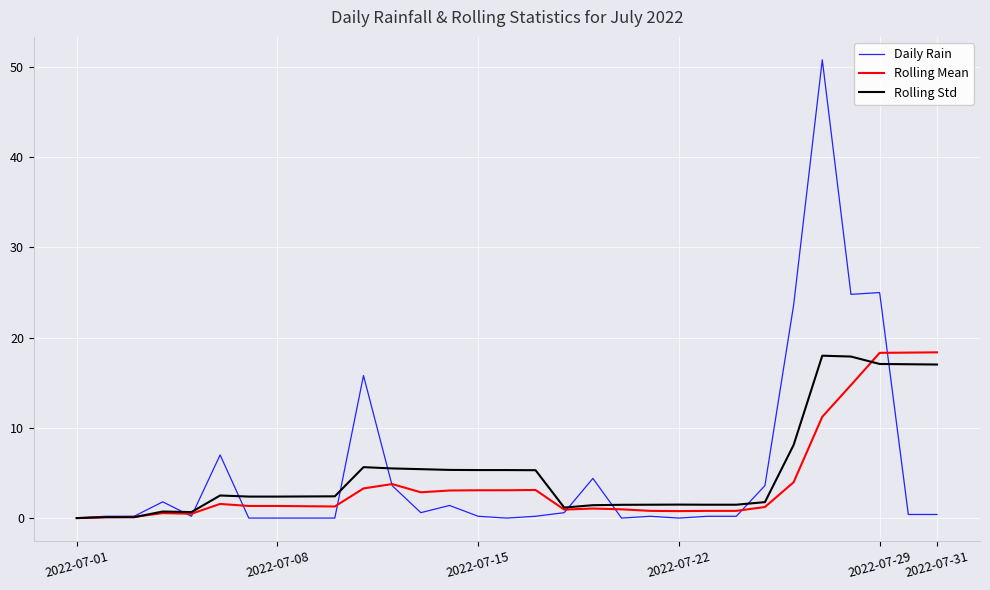

What is the highest value of the Rolling Std series?

18.0